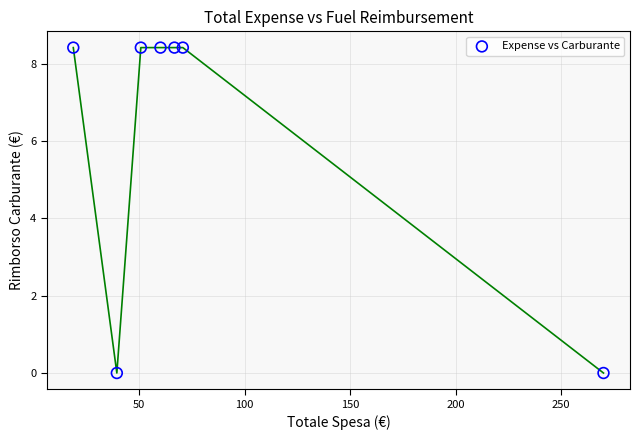

What is the range of X values (max minus min)?

251.2